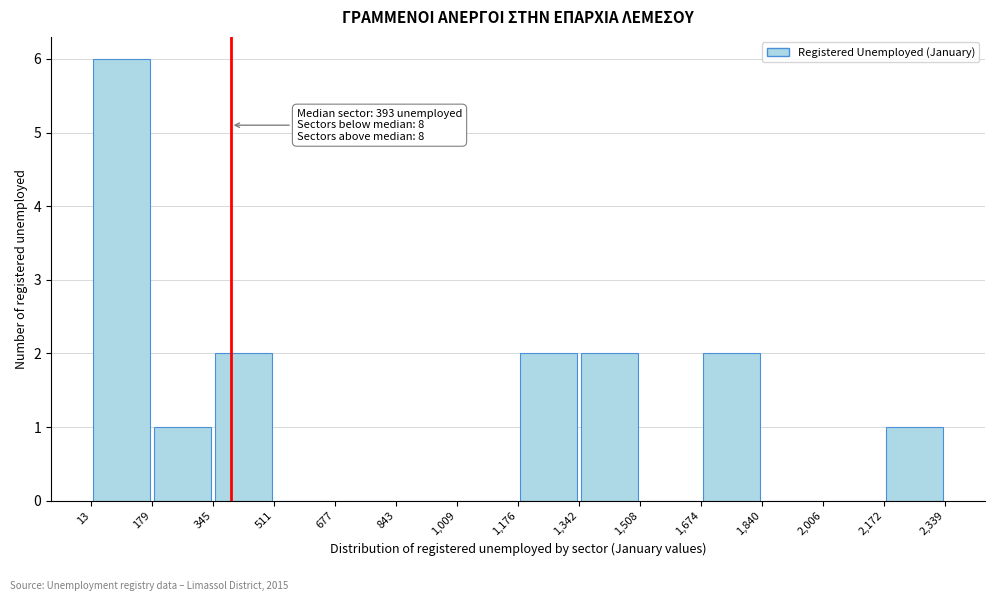

Which range on the x-axis has the tallest bar?

13 to 179